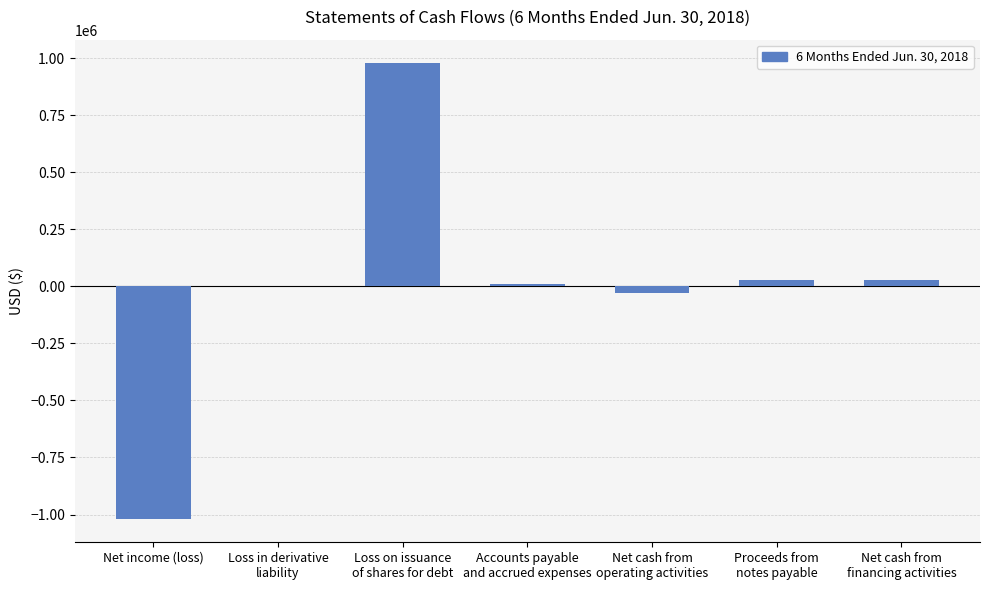

What is the greatest value displayed?

980874